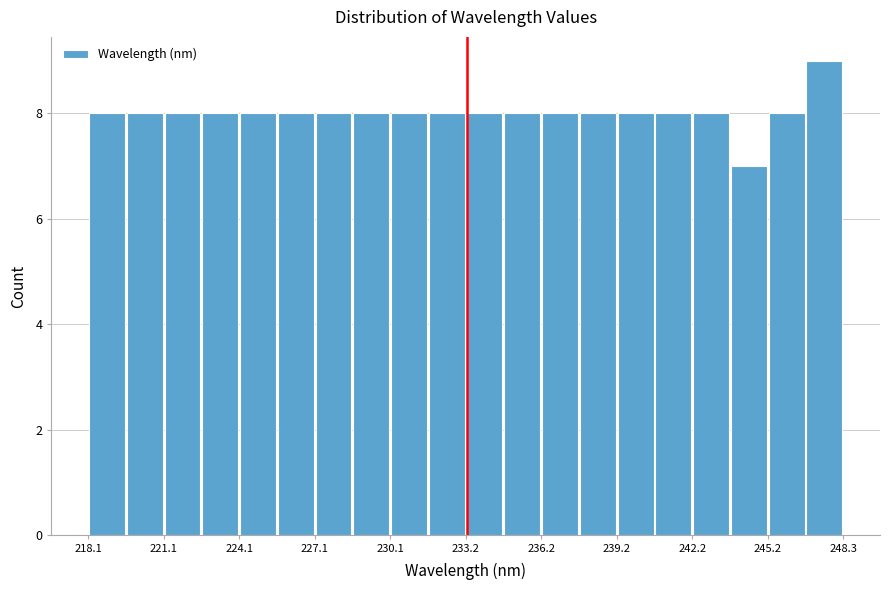

Around what value on the x-axis is the tallest bar? Give the approximate position of its centre, as read against the axis.

247.5